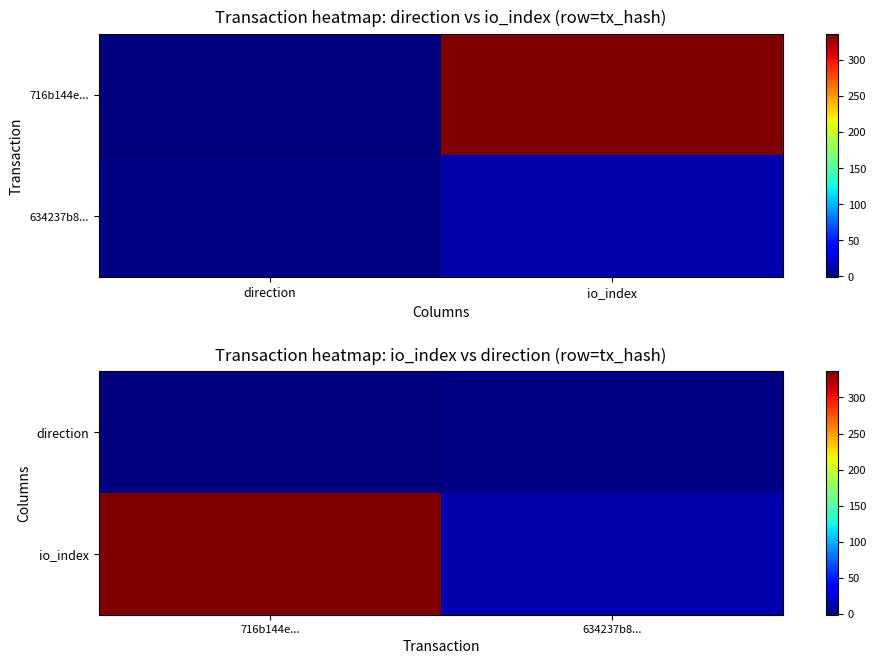

How many direction values are between -1 and 1?

2